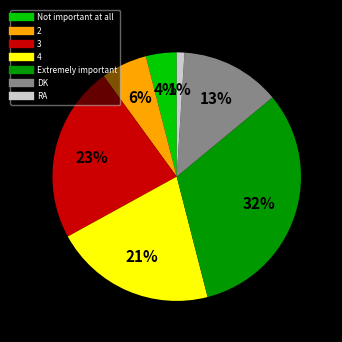

Does any single category account for the majority?

No